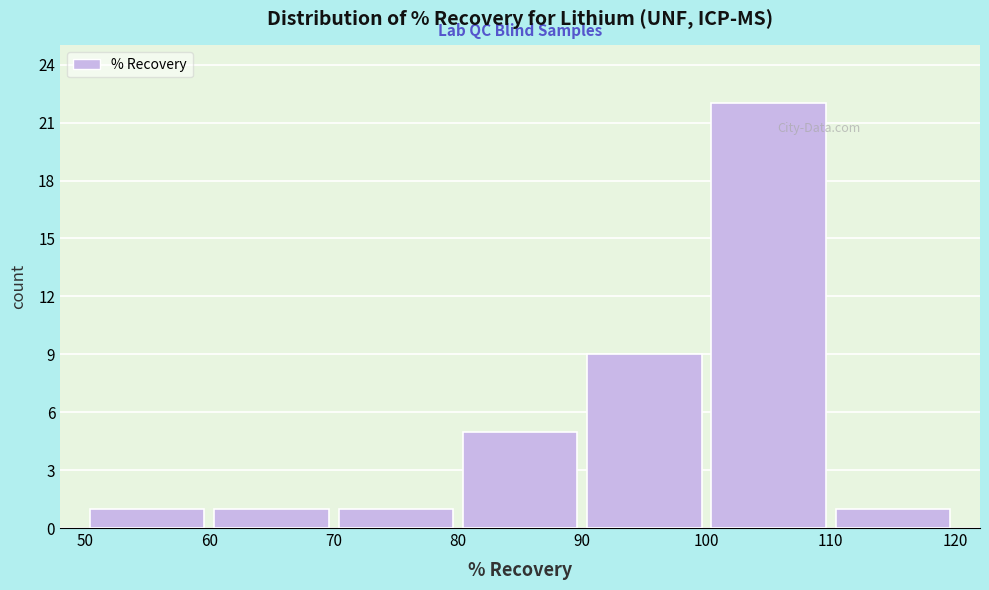

Reading left to right, list every bar in this chart as the range it spans on the x-axis followed by its height. The values are not printed on the chart, so give them approximately, as read against the axis.

50 to 60: 1
60 to 70: 1
70 to 80: 1
80 to 90: 5
90 to 100: 9
100 to 110: 22
110 to 120: 1